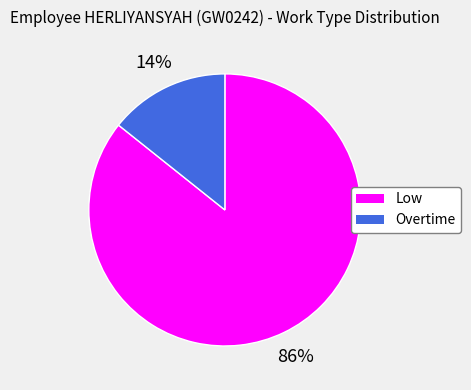

Do Low and Overtime together represent more than half of the pie?

Yes